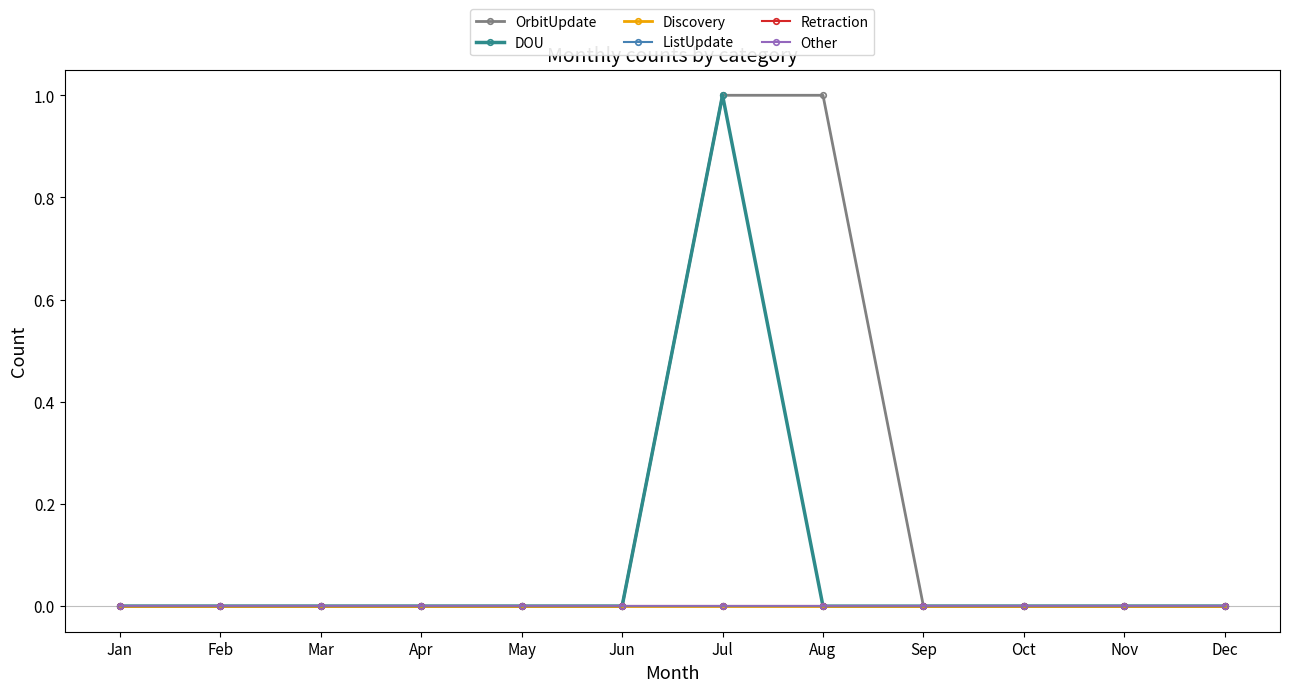

True or false: OrbitUpdate and DOU intersect in this chart.

False